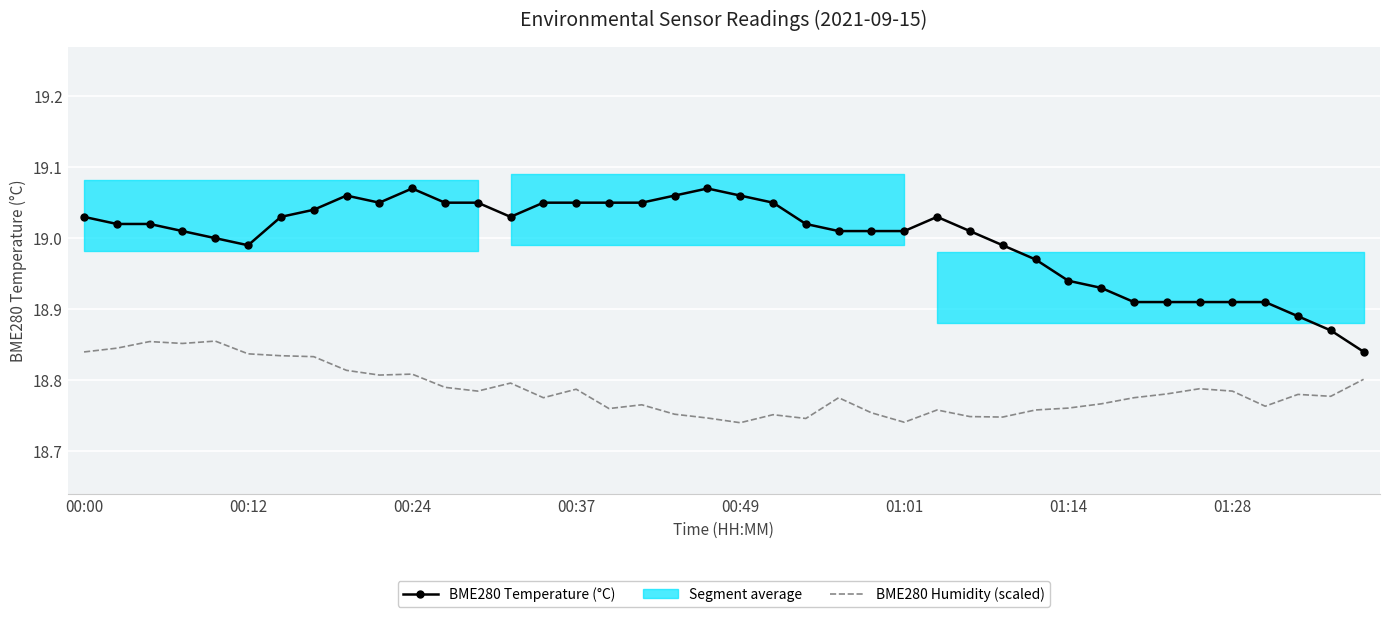

At which category does the chart reach its minimum across all series?

00:49